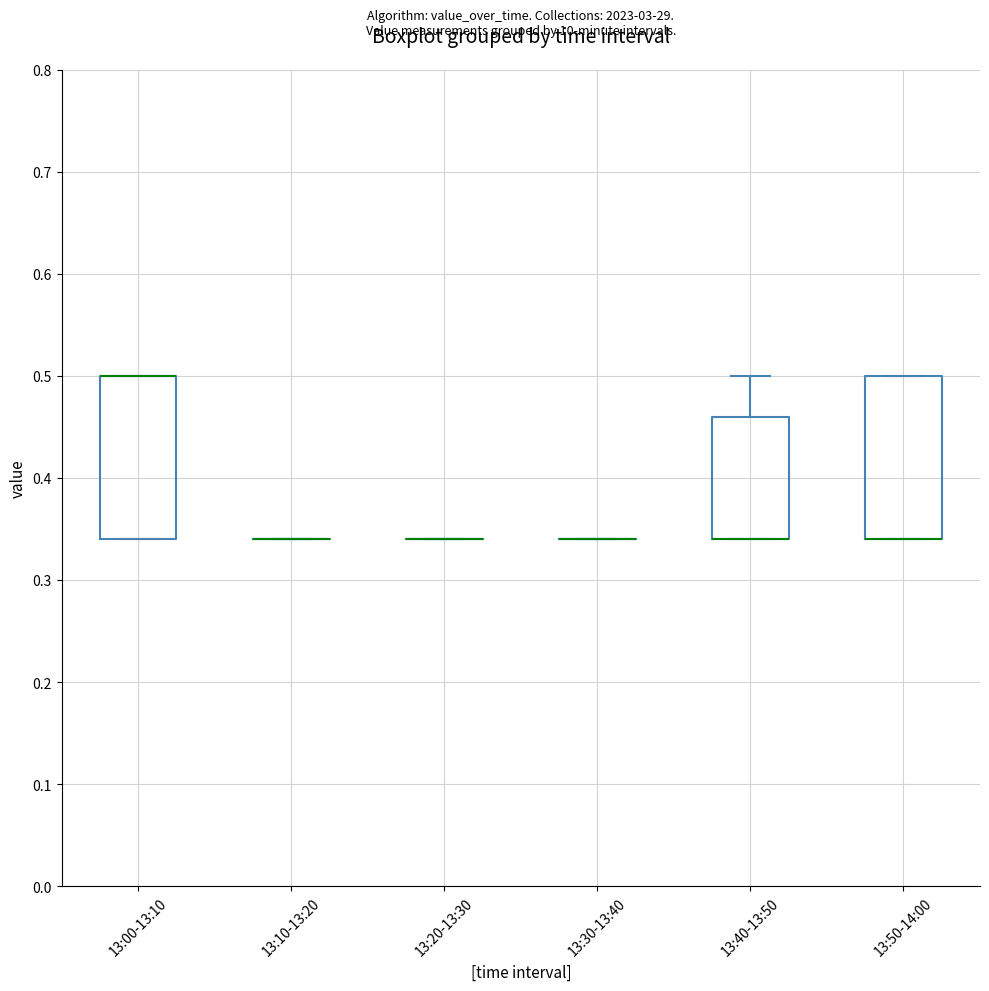

Where is the upper edge of the box for 13:50-14:00 on the y-axis? The values are not printed on the chart, so give them approximately, as read against the axis.

0.50